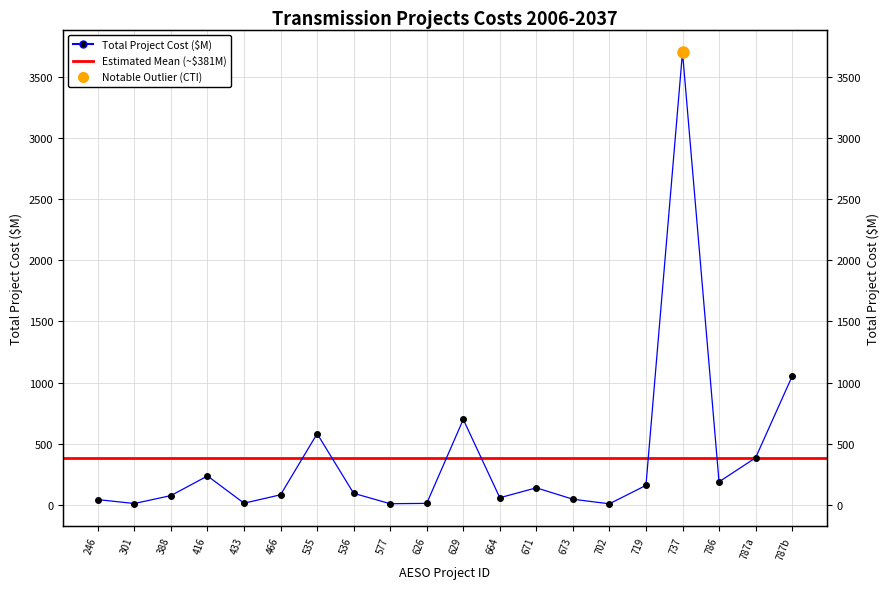

What is the average value?

381.3